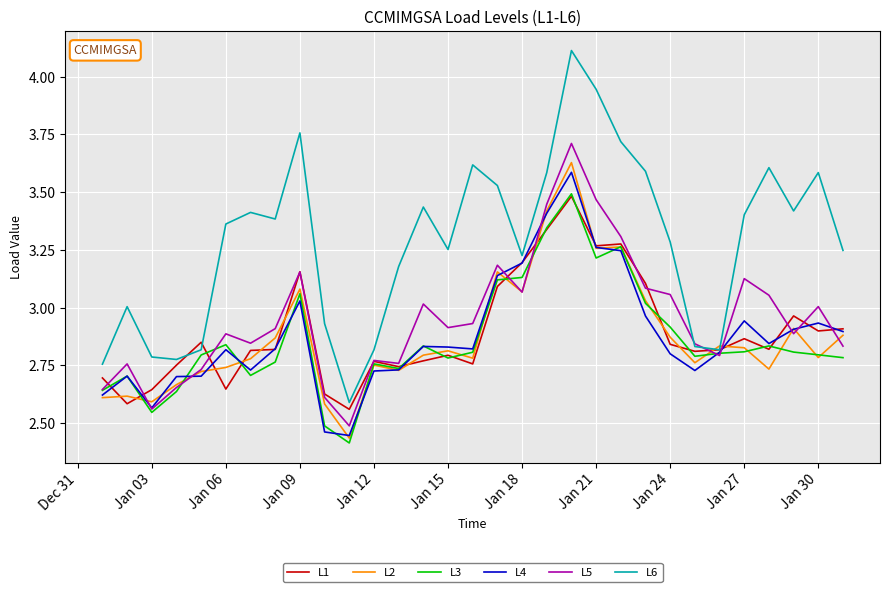

What is the maximum value shown in the chart?

4.1